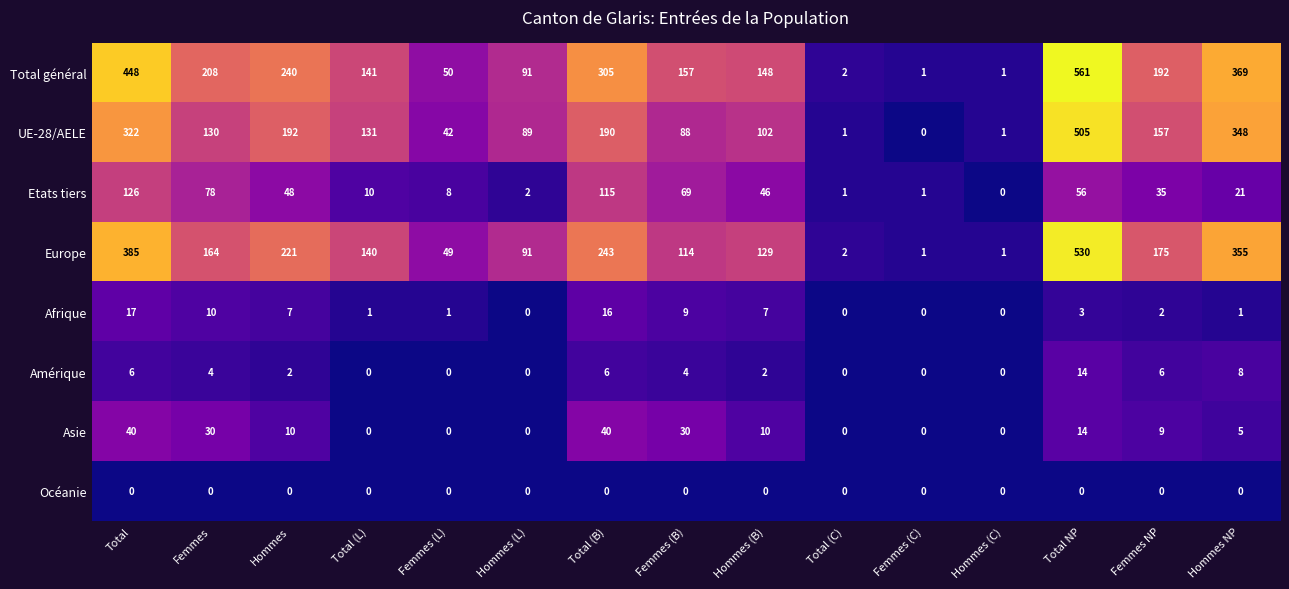

The value of Europe at Femmes is 293. True or false?

False